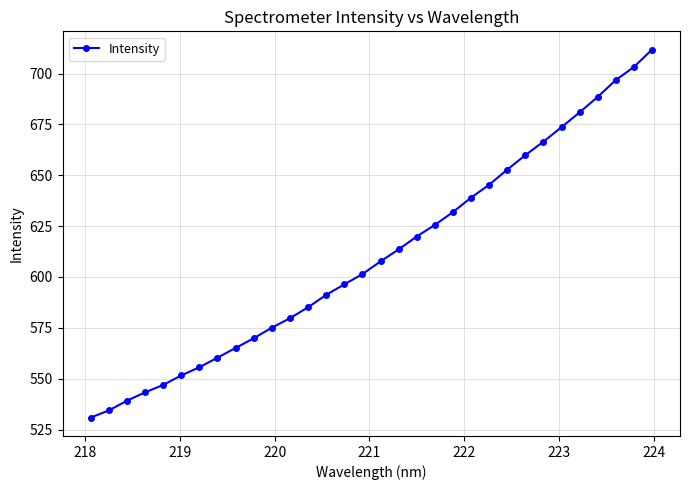

True or false: the data has more than 1 interior local peaks.

False